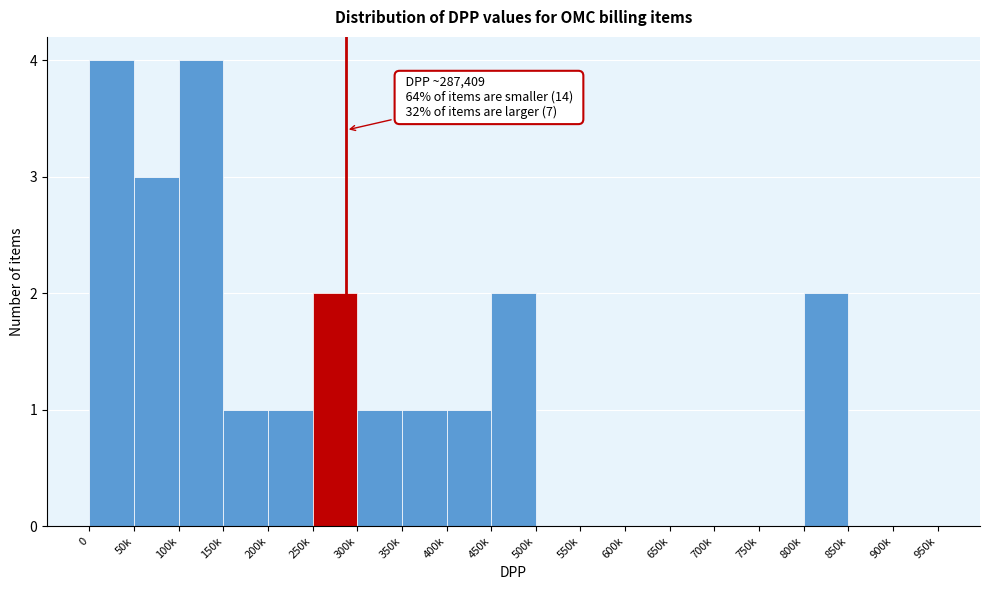

Reading right to left, list all the values displayed in this chart.

900k=0	850k=0	800k=2	750k=0	700k=0	650k=0	600k=0	550k=0	500k=0	450k=2	400k=1	350k=1	300k=1	250k=2	200k=1	150k=1	100k=4	50k=3	0=4